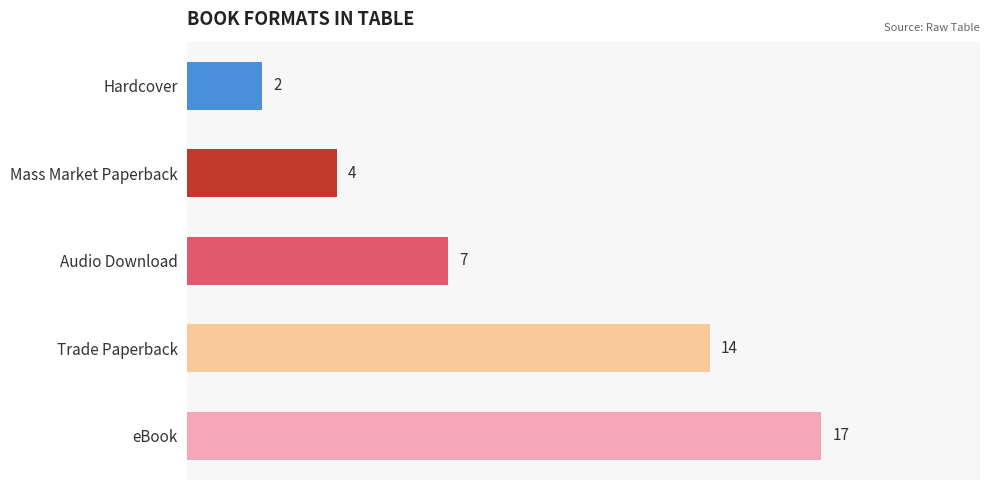

True or false: the data shows 14 at Trade Paperback.

True